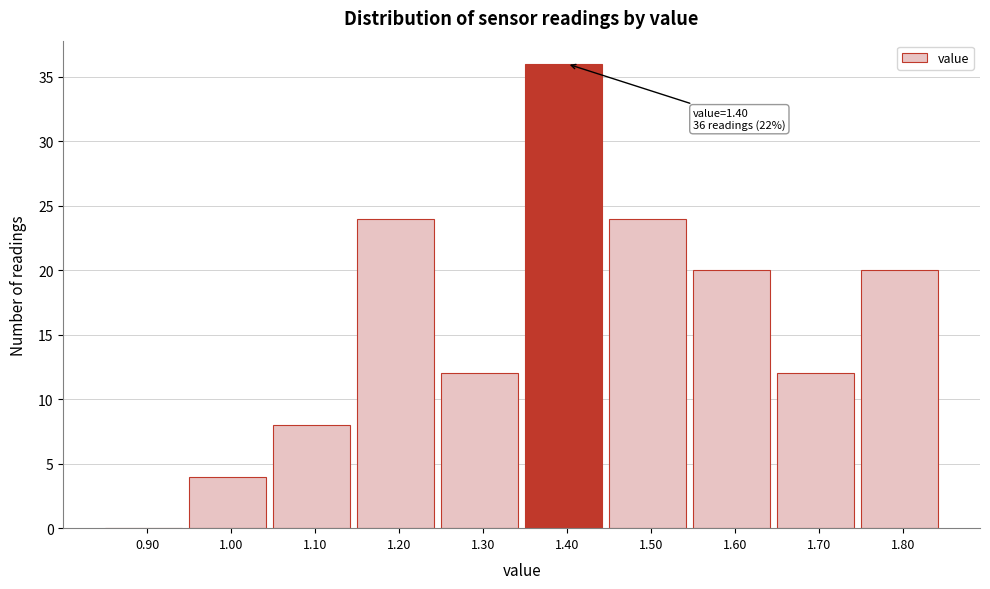

Reading left to right, transcribe all the data shown in this chart.

0.90=0	1.00=4	1.10=8	1.20=24	1.30=12	1.40=36	1.50=24	1.60=20	1.70=12	1.80=20